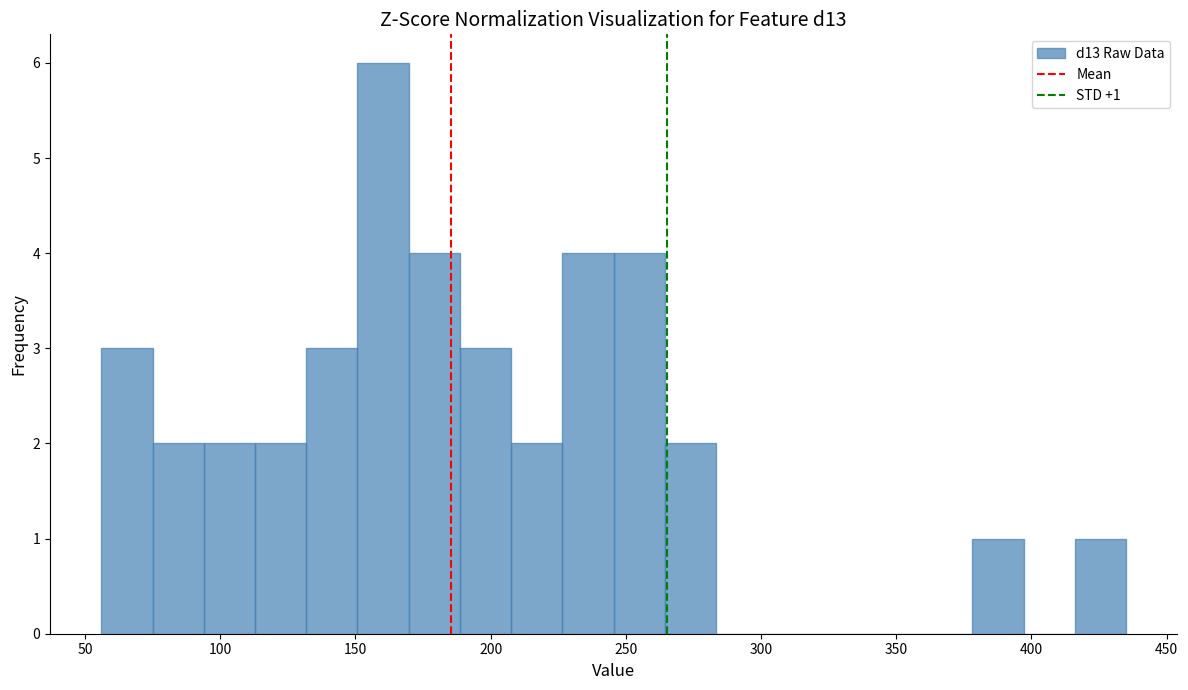

Around what value on the x-axis is the tallest bar? Give the approximate position of its centre, as read against the axis.

160